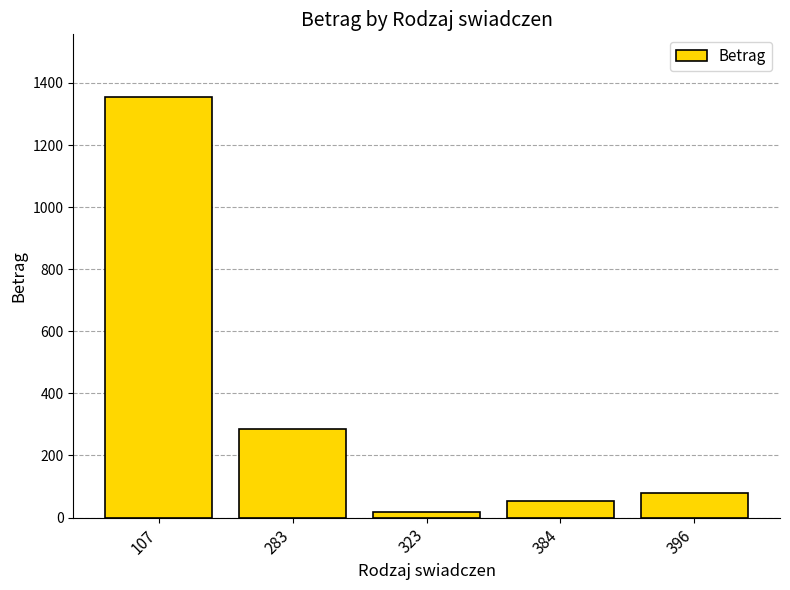

How many values are below 79?

2